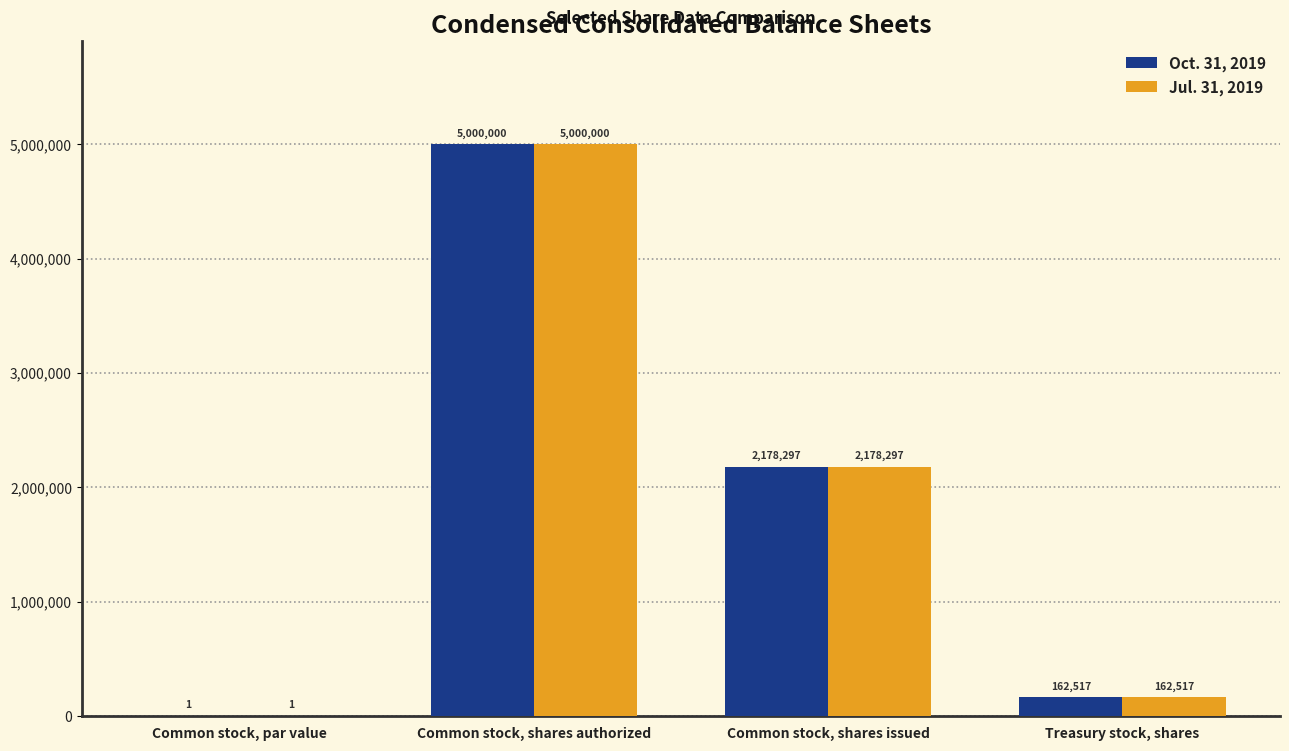

At which category is the sum across all series the highest?

Common stock, shares authorized